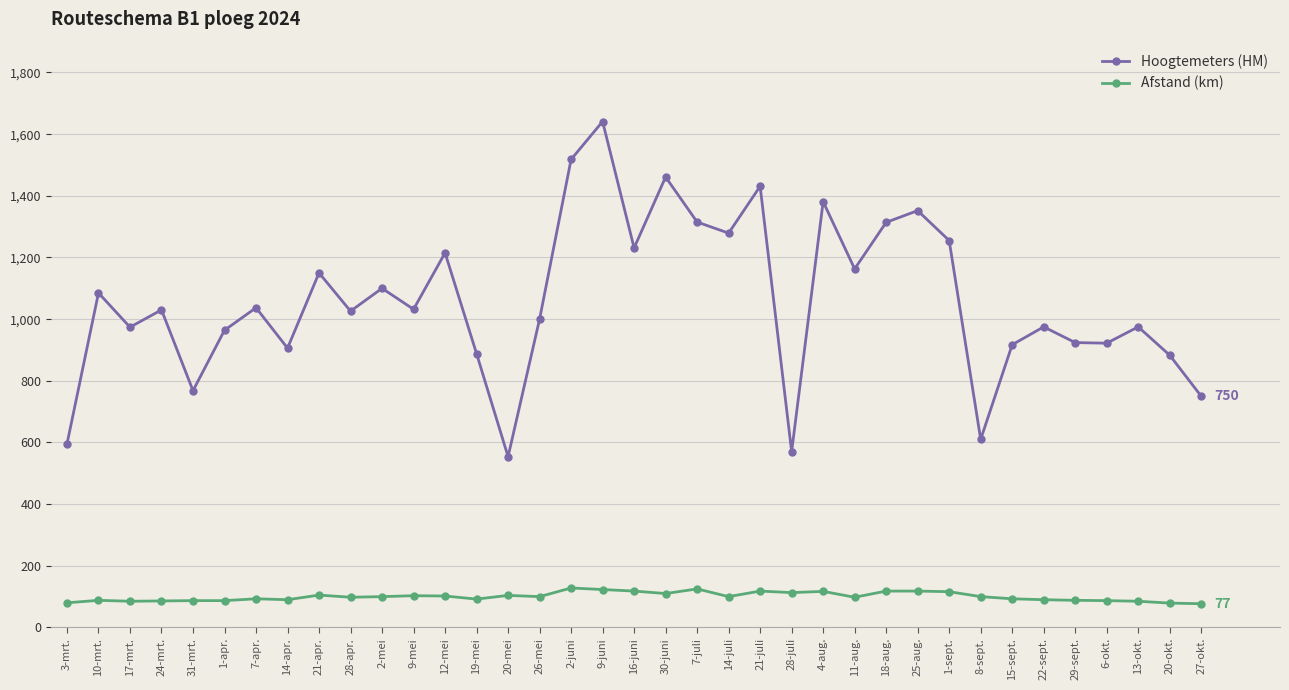

What is the difference between the maximum and minimum values in the Afstand (km) series?

51